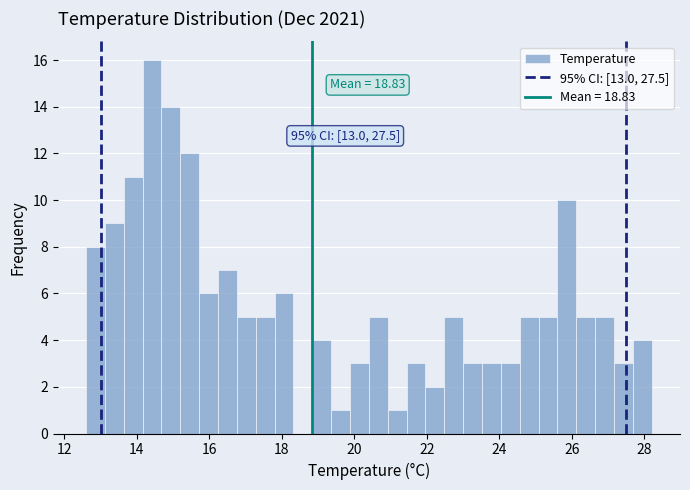

Read against the x-axis, roughly where is the centre of the tallest bar?

14.4